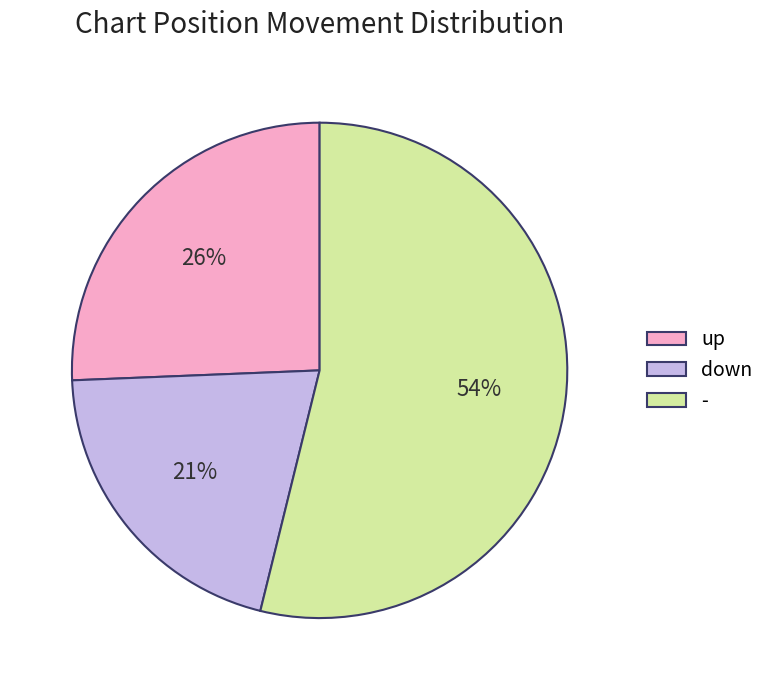

How many slices are in this pie chart?

3